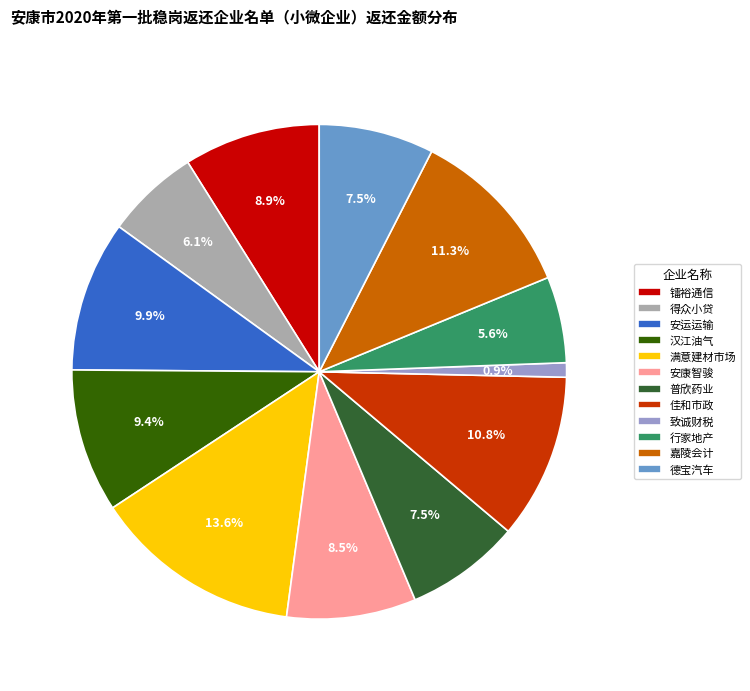

Which slice is the smallest?

致诚财税